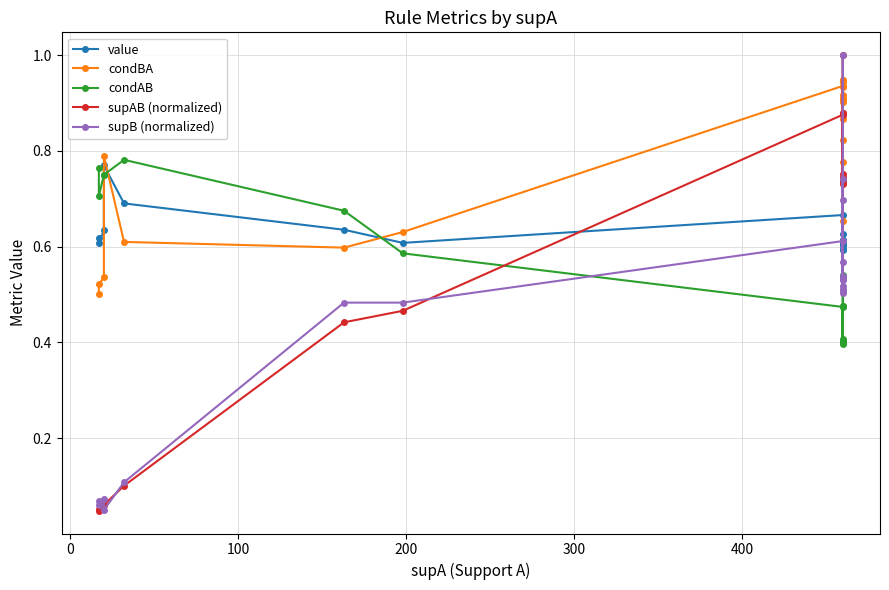

True or false: value has more than 0 points higher than both neighbors.

True